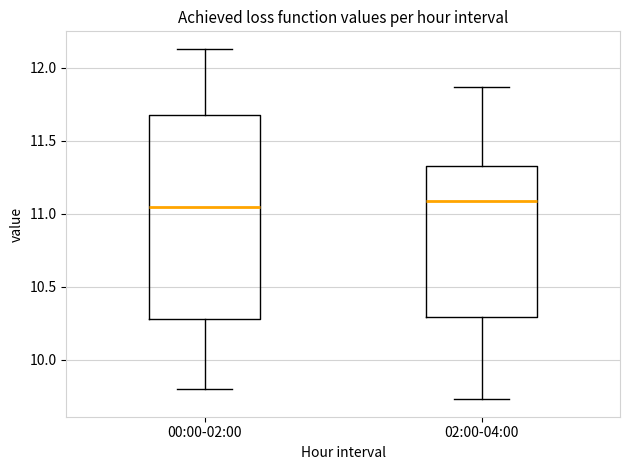

Where is the lower edge of the box for 02:00-04:00 on the y-axis? The values are not printed on the chart, so give them approximately, as read against the axis.

10.30